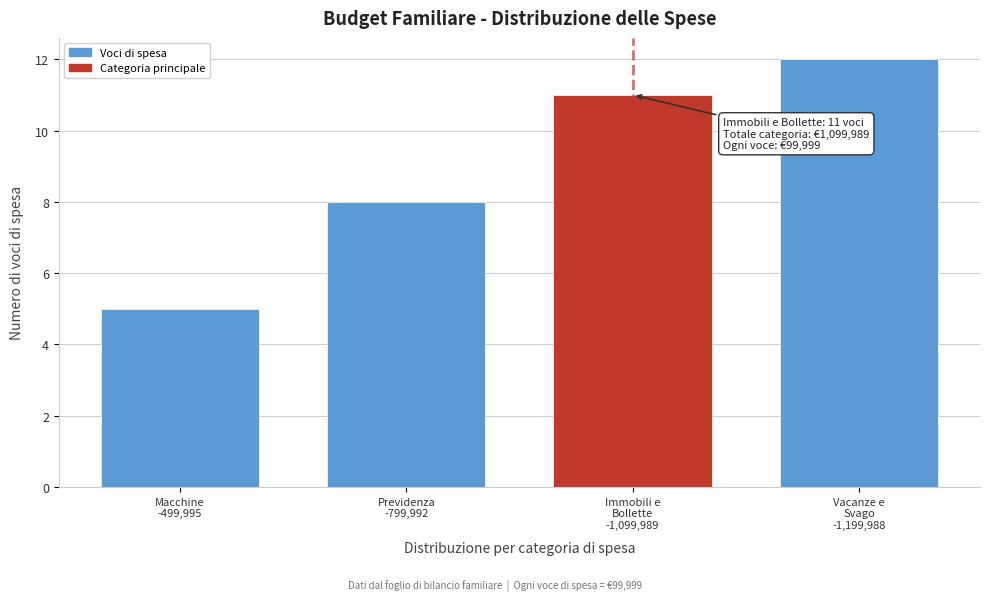

Reading left to right, extract all data points from this chart.

5	8	11	12